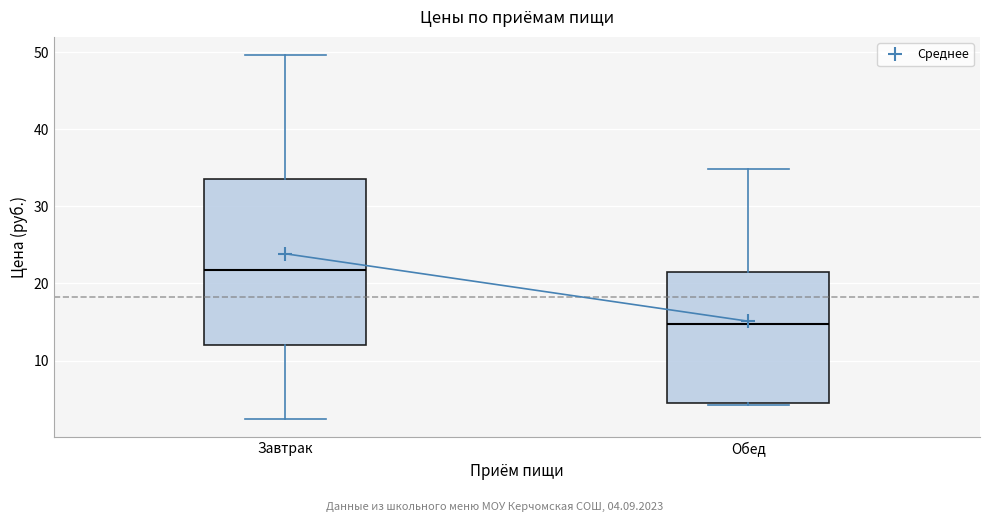

Which box's median line is the highest?

Завтрак